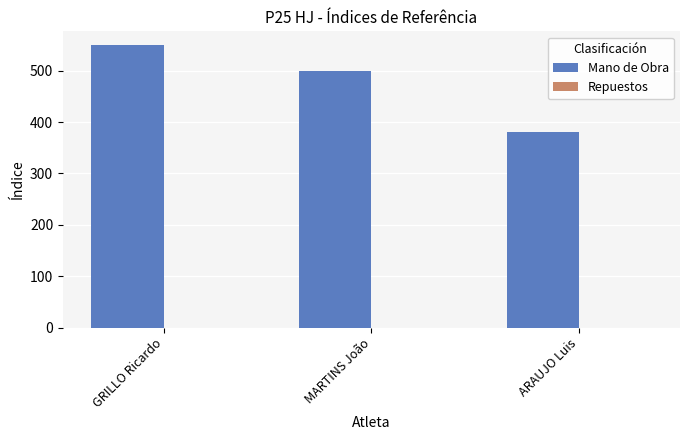

List the labels in order of value, smallest first.

ARAUJO Luis, MARTINS João, GRILLO Ricardo